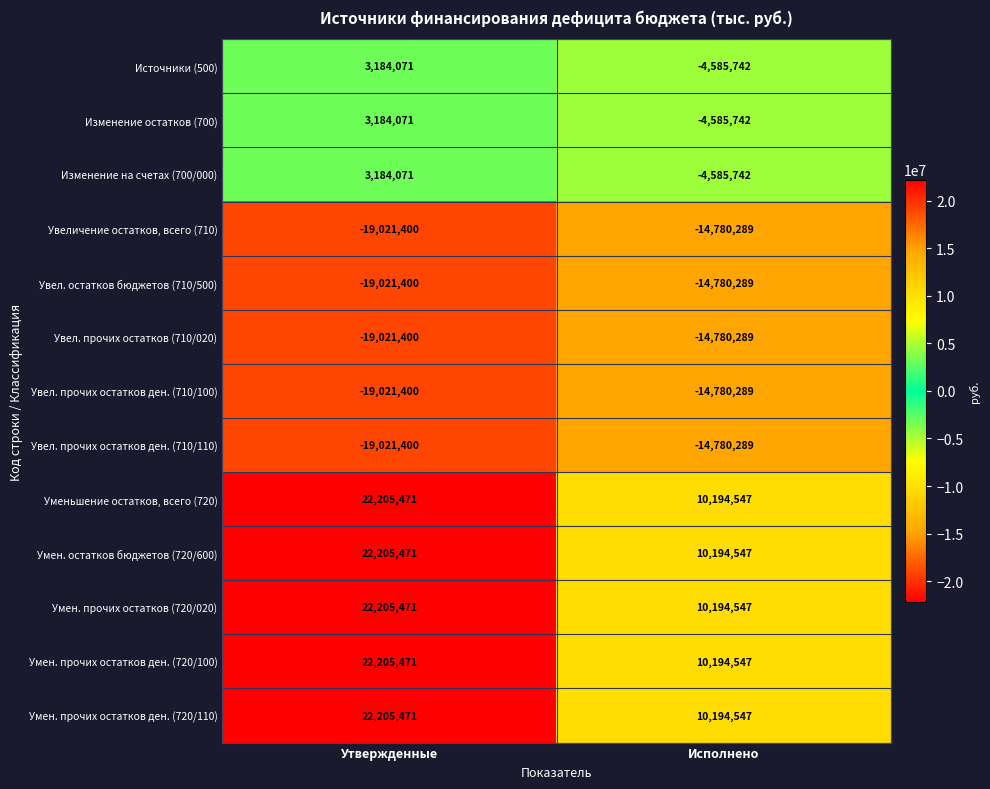

Is it true that Умен. прочих остатков ден. (720/110) equals 22205471 at Утвержденные?

True